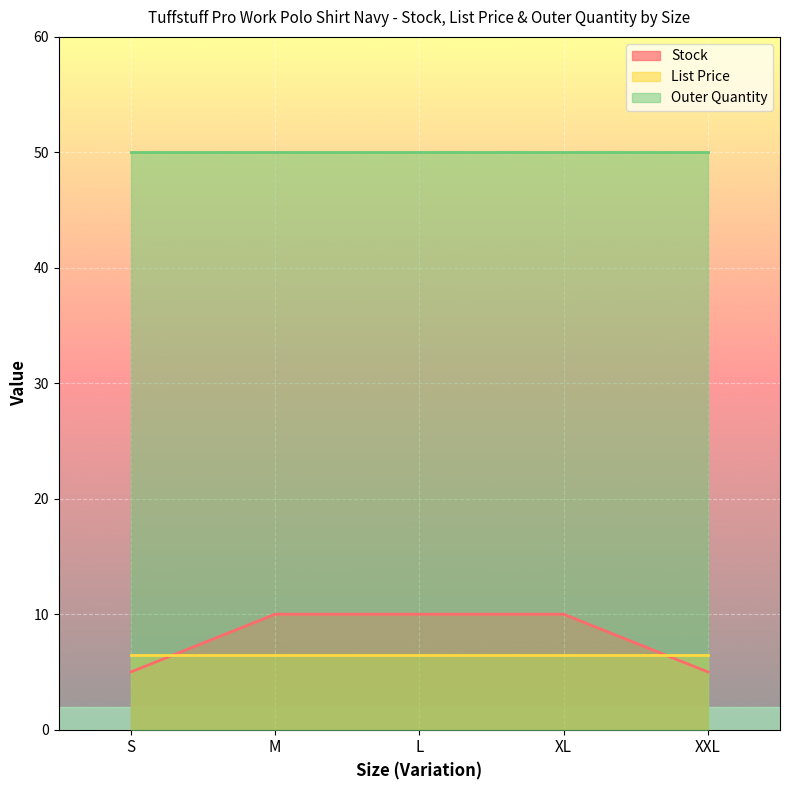

What is the label of the 2nd point from the left?

M